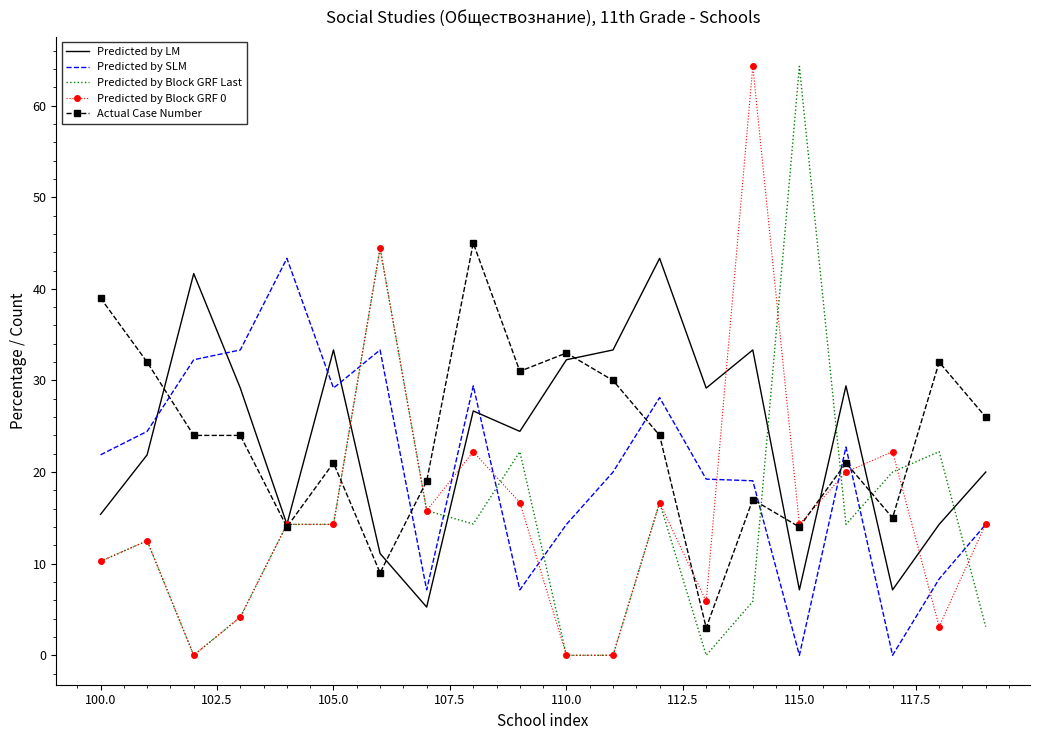

How many times do Predicted by SLM and Actual Case Number cross each other?

6